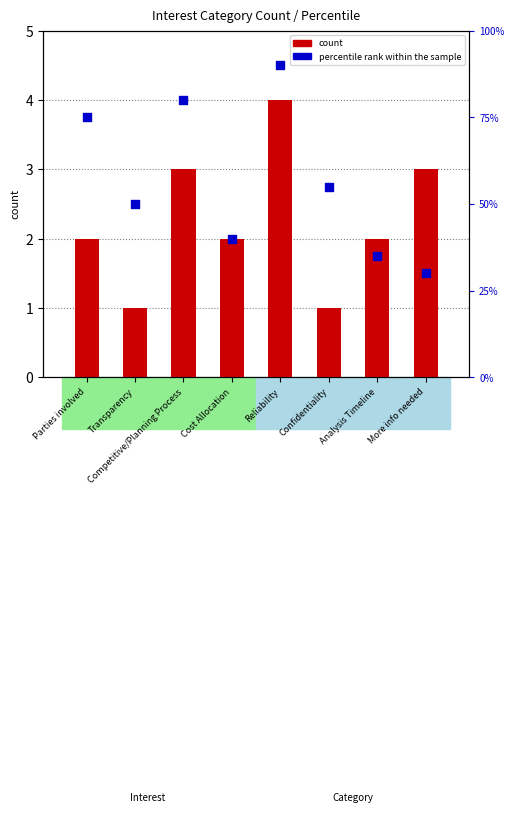

What are all the series names shown in the legend?

count, percentile rank within the sample